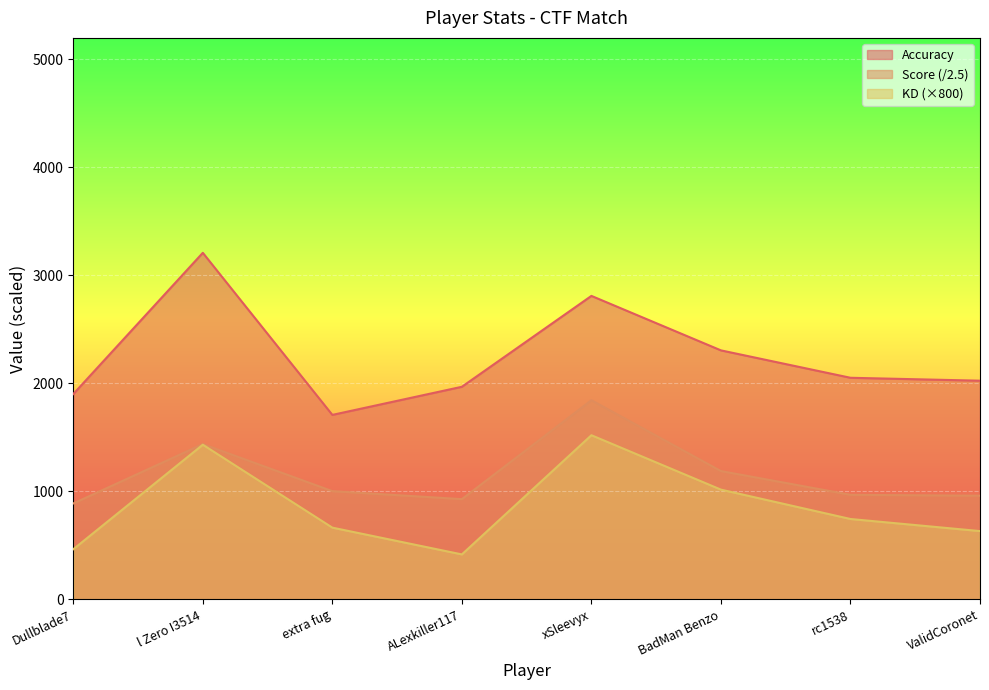

Is it true that Accuracy equals 458.1 at Dullblade7?

False